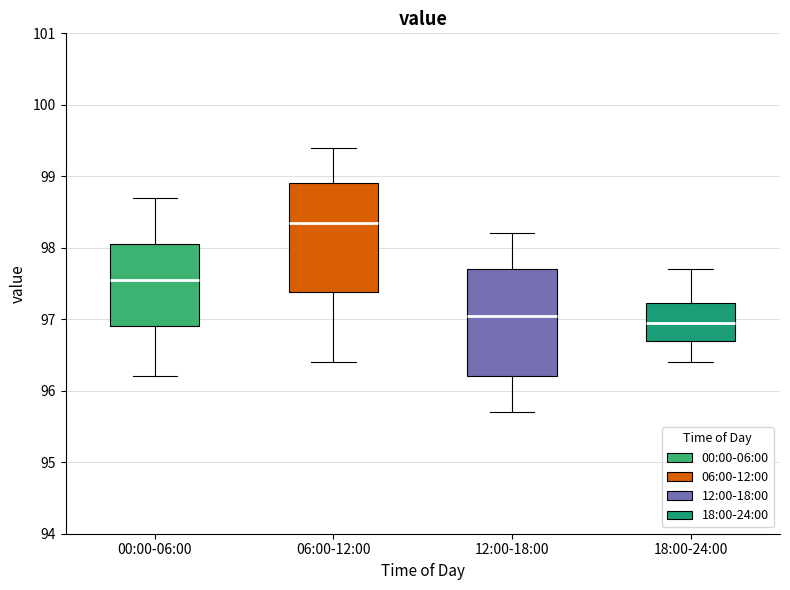

Reading left to right, transcribe this box plot: for each box, give where its median line is, the range the box spans, and where its two whiskers end, as read against the y-axis. The values are not printed on the chart, so give them approximately, as read against the axis.

00:00-06:00: median 97.6, box 96.9 to 98.1, whiskers 96.2 to 98.7
06:00-12:00: median 98.4, box 97.4 to 98.9, whiskers 96.4 to 99.4
12:00-18:00: median 97.1, box 96.2 to 97.7, whiskers 95.7 to 98.2
18:00-24:00: median 97.0, box 96.7 to 97.2, whiskers 96.4 to 97.7